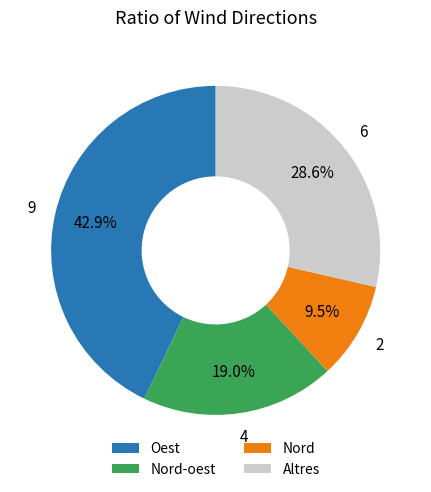

Which category has the biggest portion of the pie?

Oest